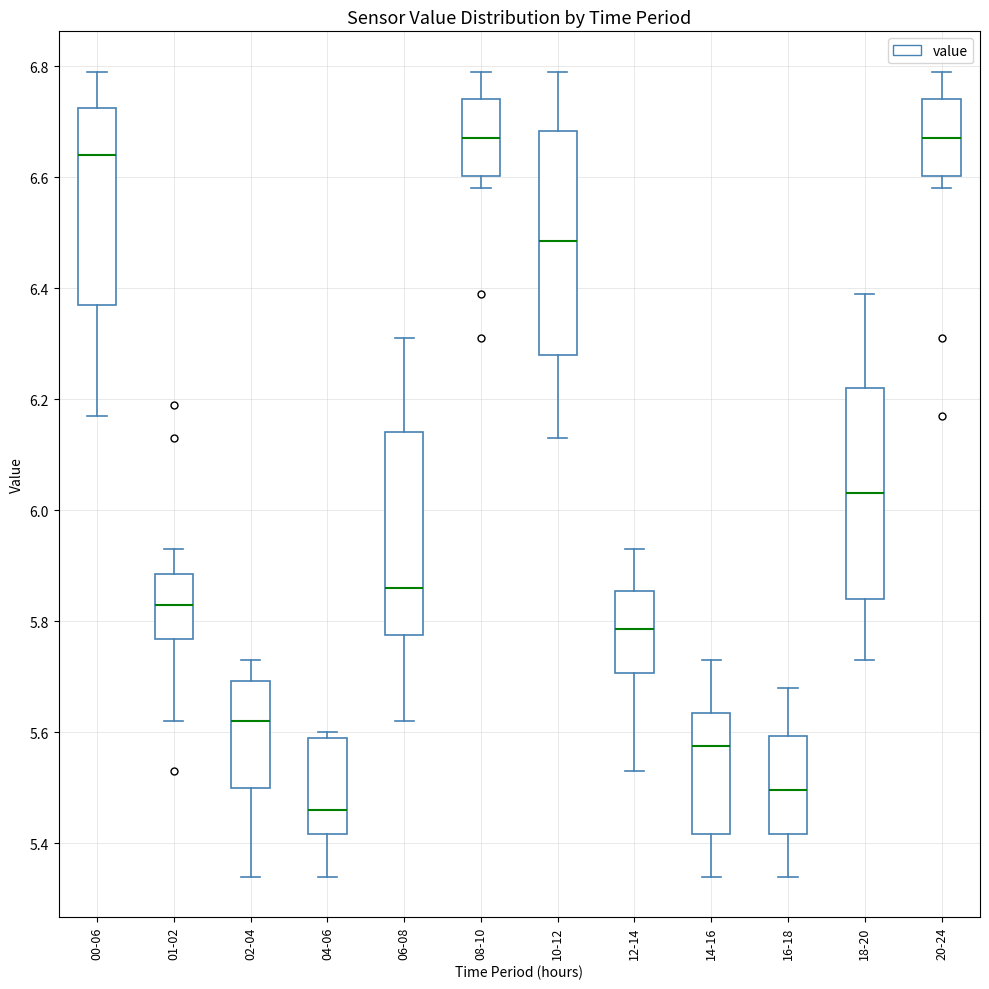

Reading left to right, transcribe this box plot: for each box, give where its median line is, the range the box spans, and where its two whiskers end, as read against the y-axis. The values are not printed on the chart, so give them approximately, as read against the axis.

00-06: median 6.64, box 6.38 to 6.72, whiskers 6.18 to 6.80
01-02: median 5.84, box 5.76 to 5.88, whiskers 5.62 to 5.94
02-04: median 5.62, box 5.50 to 5.70, whiskers 5.34 to 5.74
04-06: median 5.46, box 5.42 to 5.60, whiskers 5.34 to 5.60 (just above the box's upper edge)
06-08: median 5.86, box 5.78 to 6.14, whiskers 5.62 to 6.32
08-10: median 6.68, box 6.60 to 6.74, whiskers 6.58 to 6.80
10-12: median 6.48, box 6.28 to 6.68, whiskers 6.14 to 6.80
12-14: median 5.78, box 5.70 to 5.86, whiskers 5.54 to 5.94
14-16: median 5.58, box 5.42 to 5.64, whiskers 5.34 to 5.74
16-18: median 5.50, box 5.42 to 5.60, whiskers 5.34 to 5.68
18-20: median 6.04, box 5.84 to 6.22, whiskers 5.74 to 6.40
20-24: median 6.68, box 6.60 to 6.74, whiskers 6.58 to 6.80